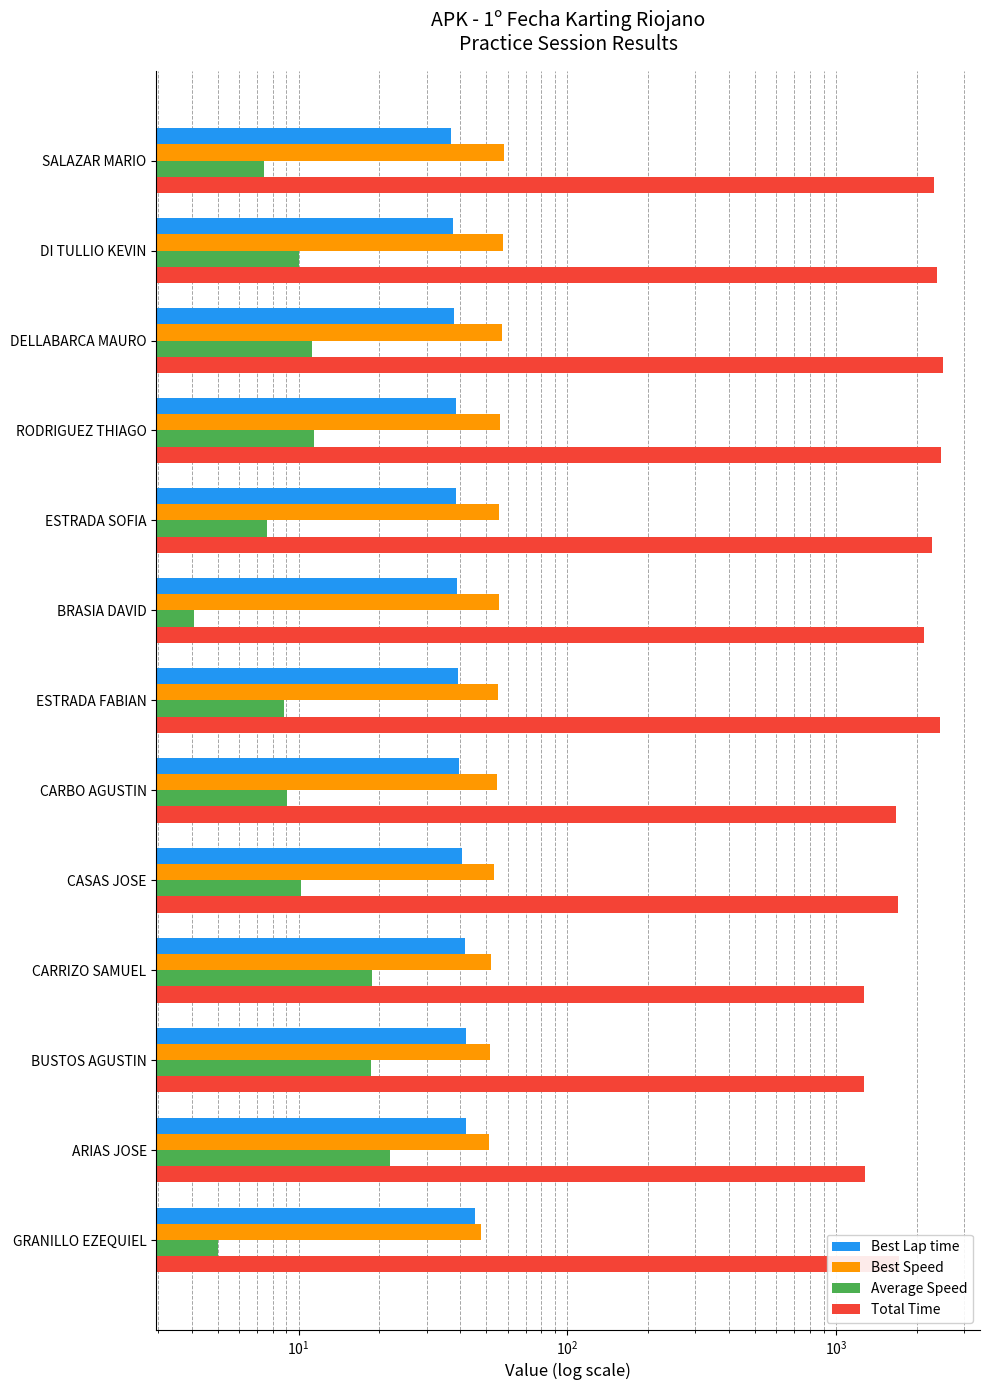

The Best Lap time series shows 41.7 at CARRIZO SAMUEL. True or false?

True